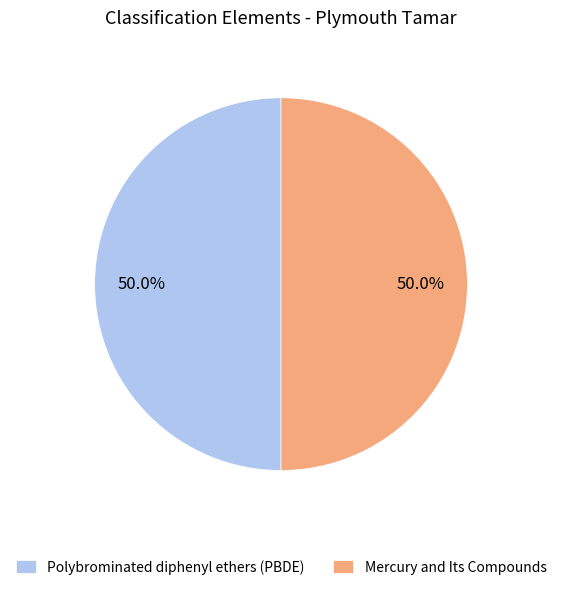

What percentage is the Mercury and Its Compounds slice, to the nearest percent?

50%